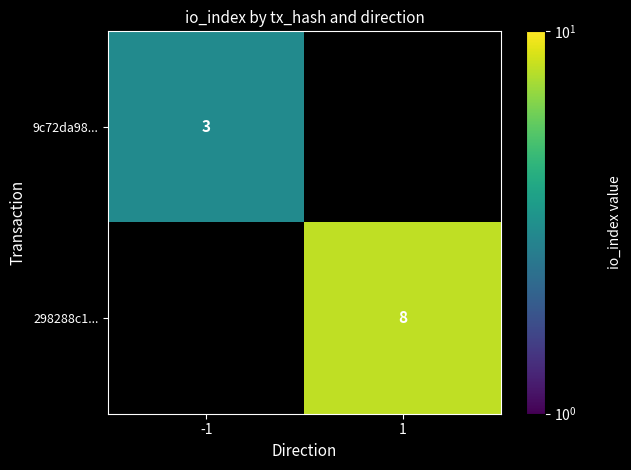

Is the value of 9c72da98... at -1 greater than the value of 298288c1... at 1?

No